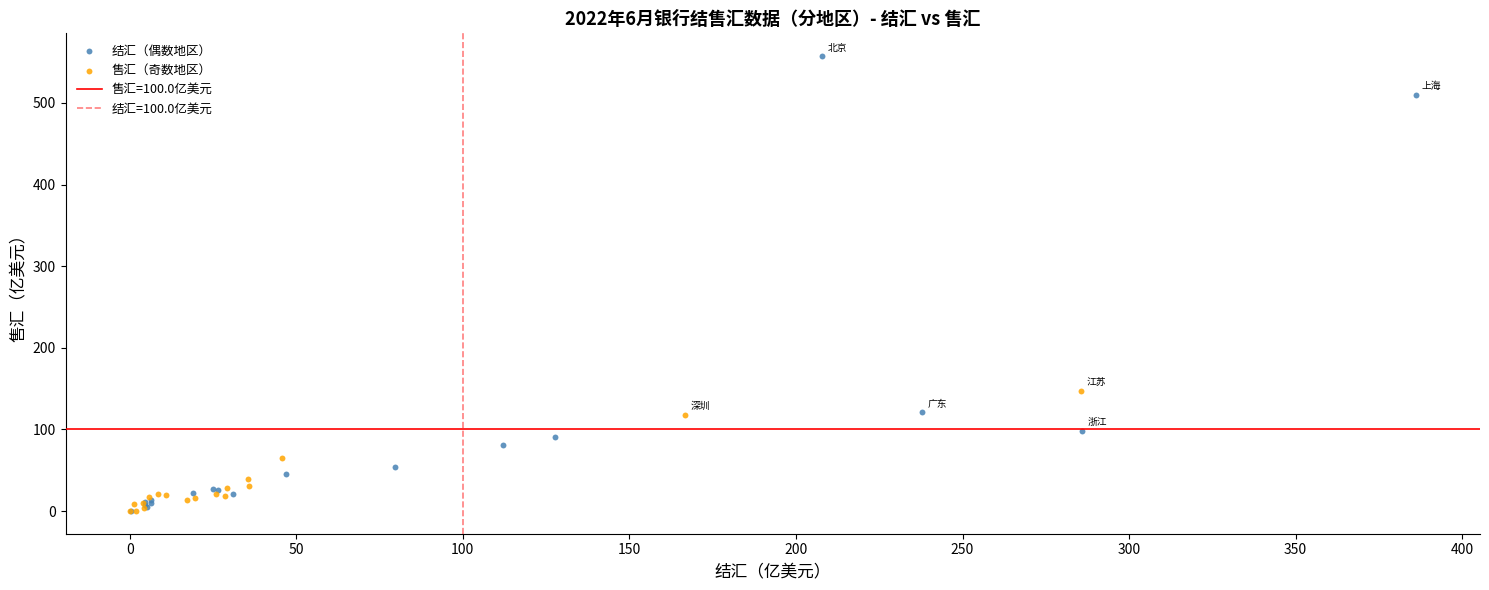

Which series contains the highest Y value?

结汇（偶数地区）